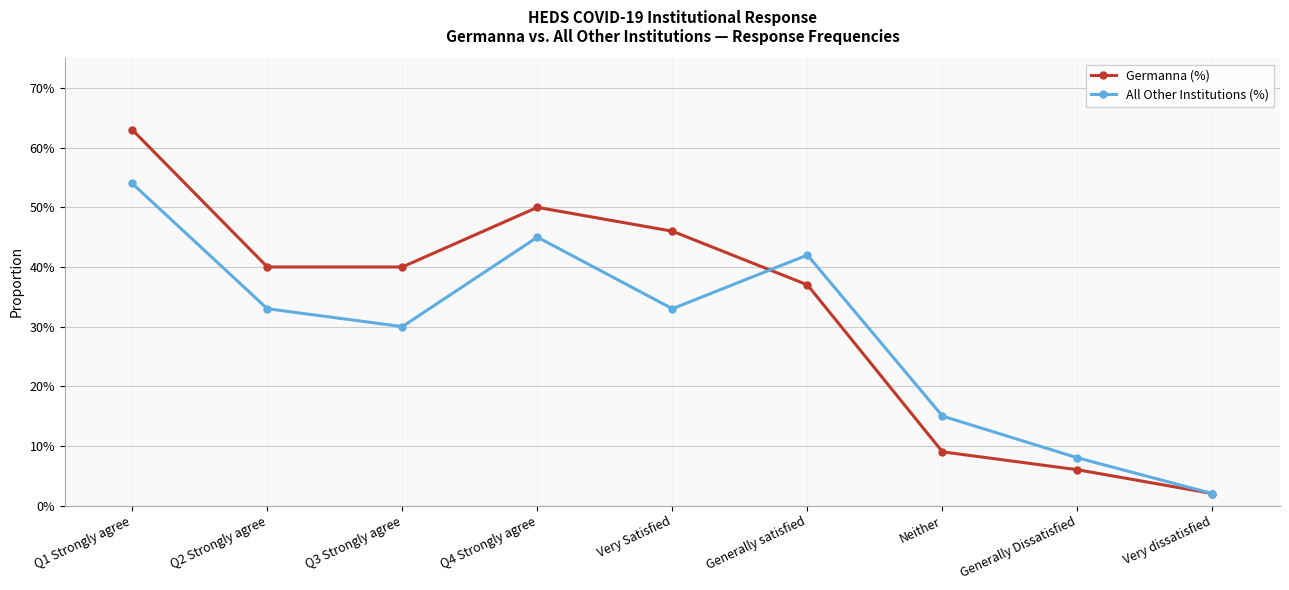

What are all the series names shown in the legend?

Germanna (%), All Other Institutions (%)